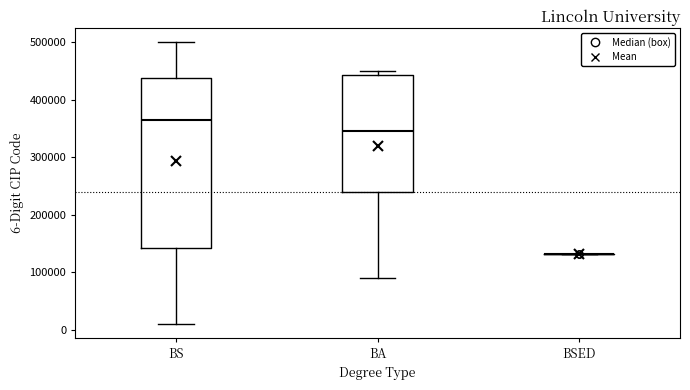

Comparing the boxes themselves (not the whiskers), which one is the tallest?

BS